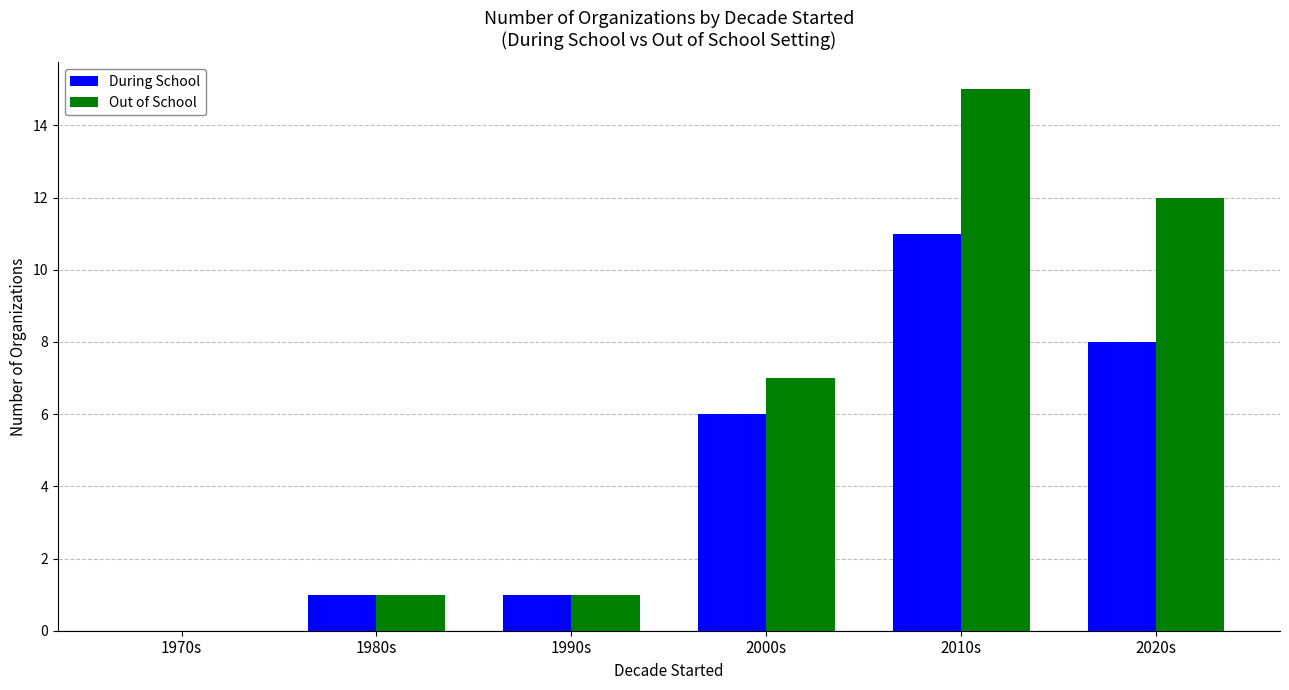

The Out of School series shows 1 at 1980s. True or false?

True